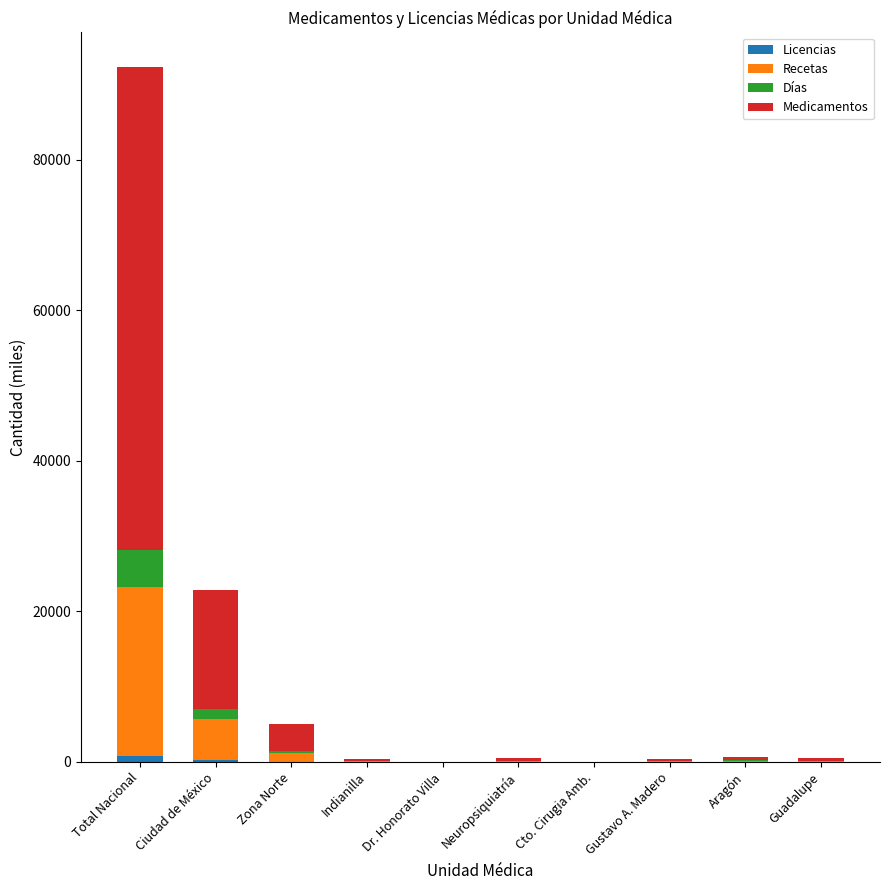

What is the approximate value of Licencias at Gustavo A. Madero?

2.9